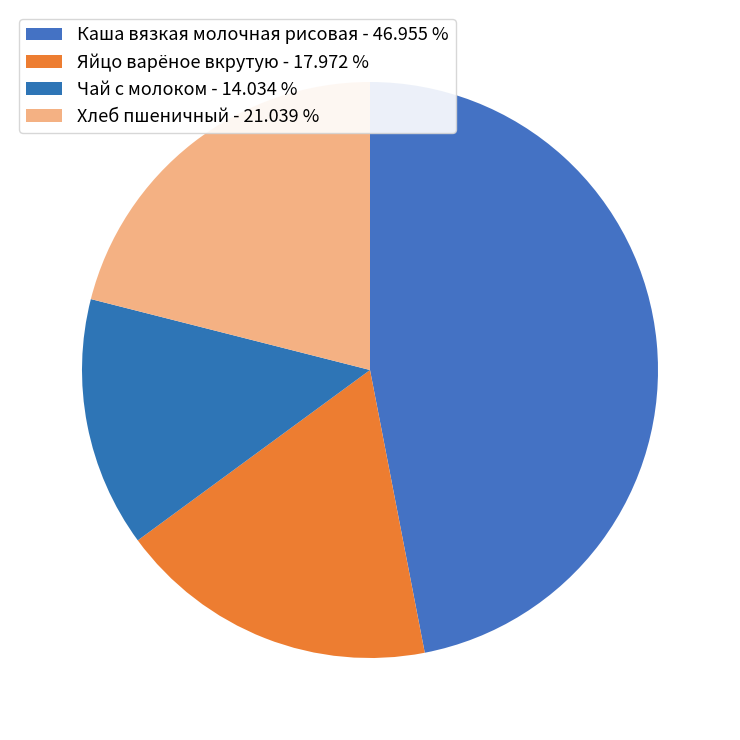

What percentage is the Хлеб пшеничный slice, to the nearest percent?

21%